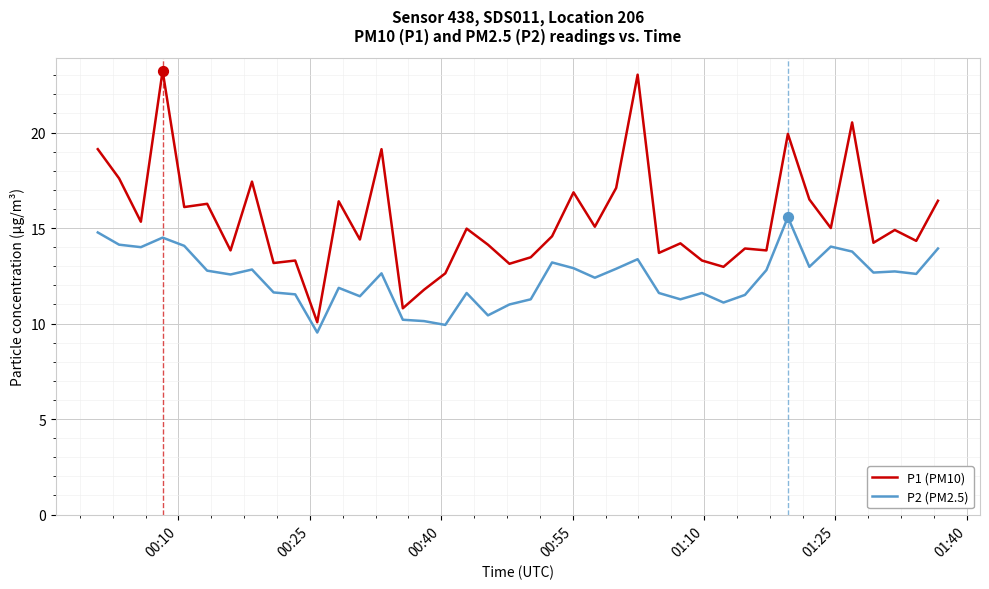

Which series has the widest spread of values?

P1 (PM10)